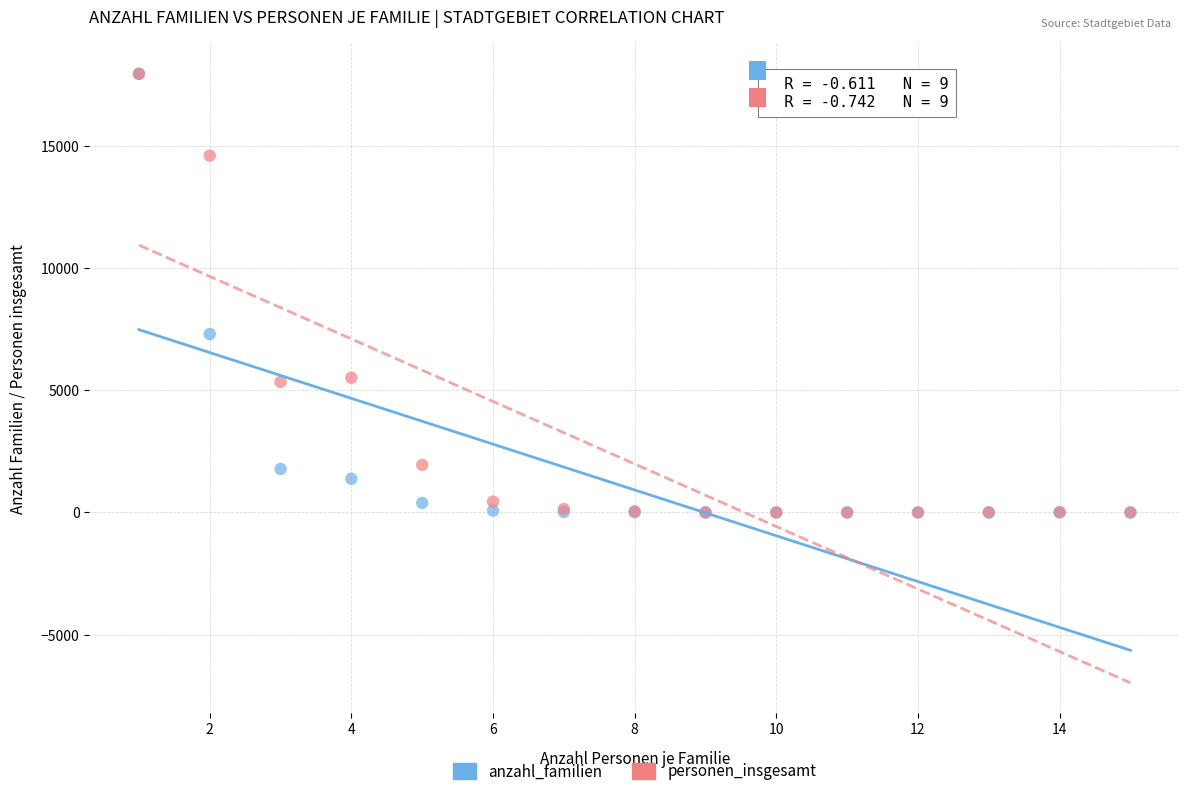

Across all series, what Y value is closest to 8979?

7304